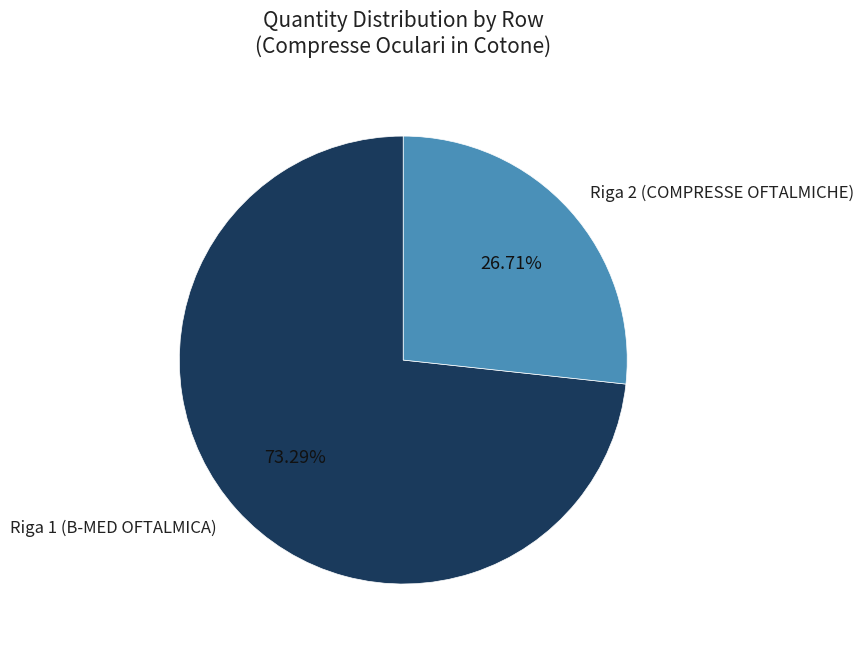

What is the majority slice?

Riga 1 (B-MED OFTALMICA)